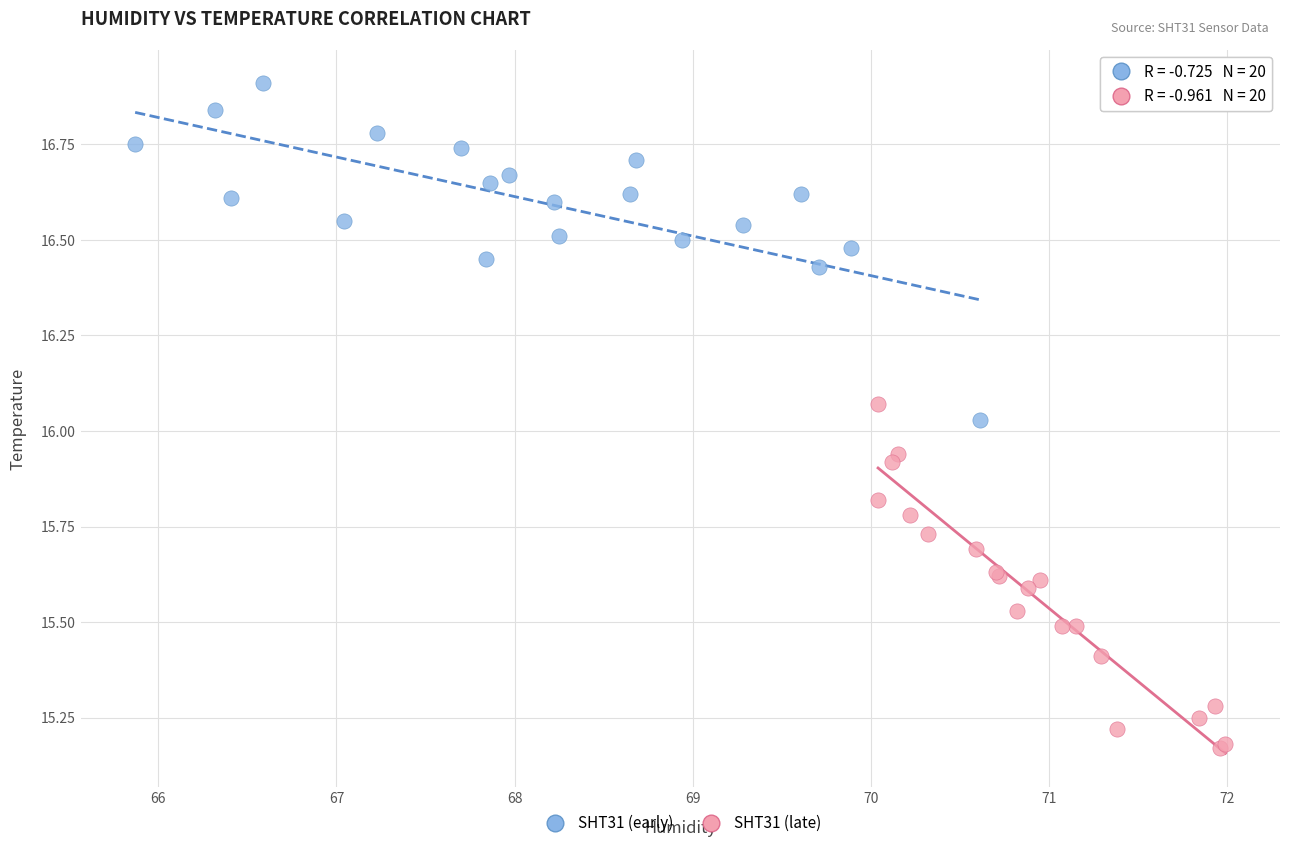

Which series has the largest Y range (max minus min)?

SHT31 (late)